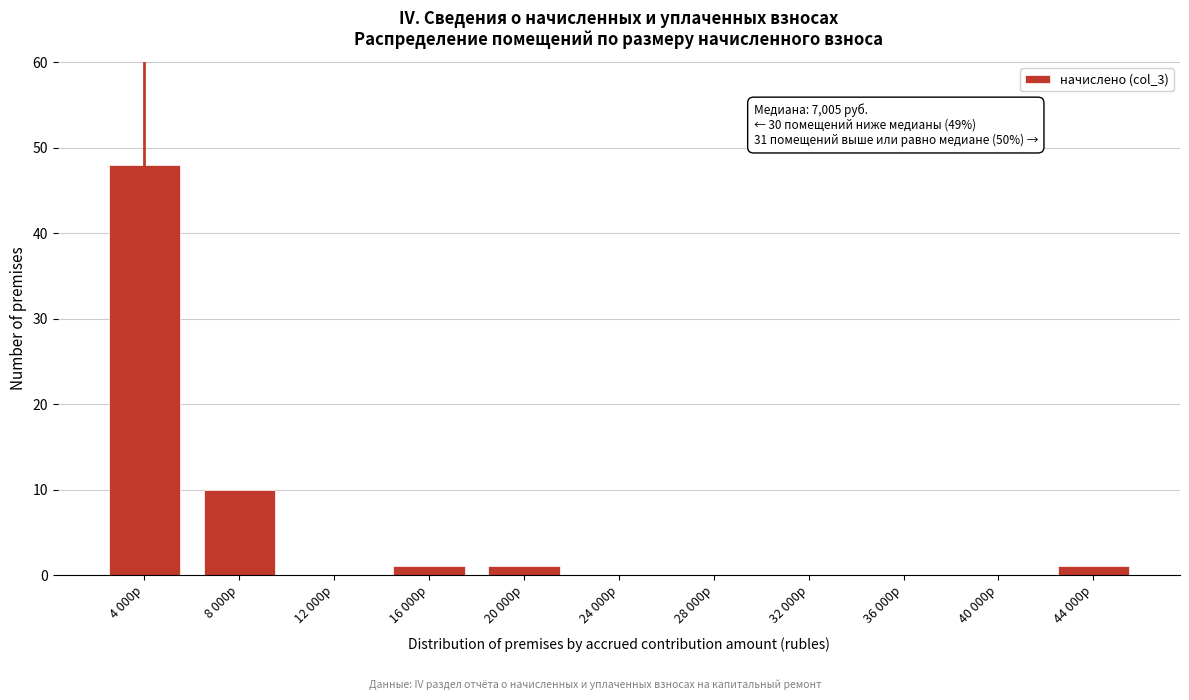

Reading left to right, extract all data points from this chart.

4 000р=48	8 000р=10	12 000р=0	16 000р=1	20 000р=1	24 000р=0	28 000р=0	32 000р=0	36 000р=0	40 000р=0	44 000р=1